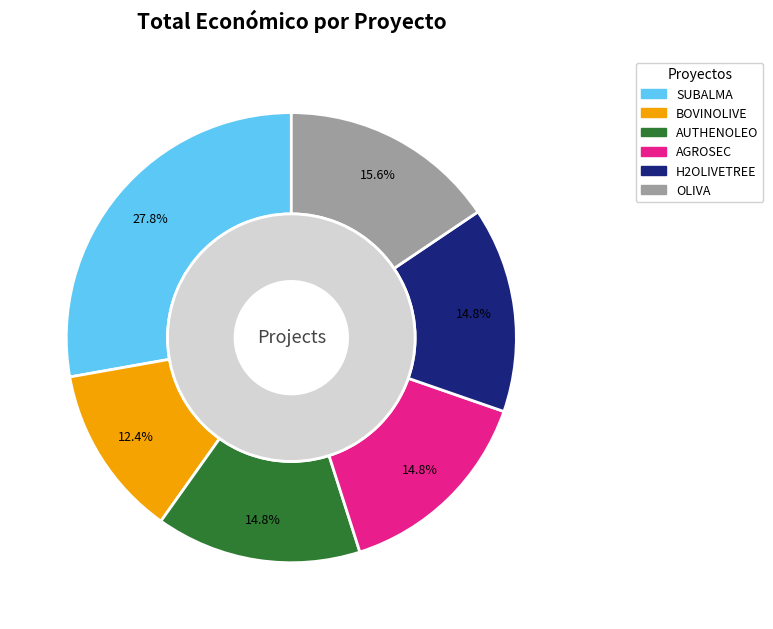

Does OLIVA account for over 50% of the chart?

No